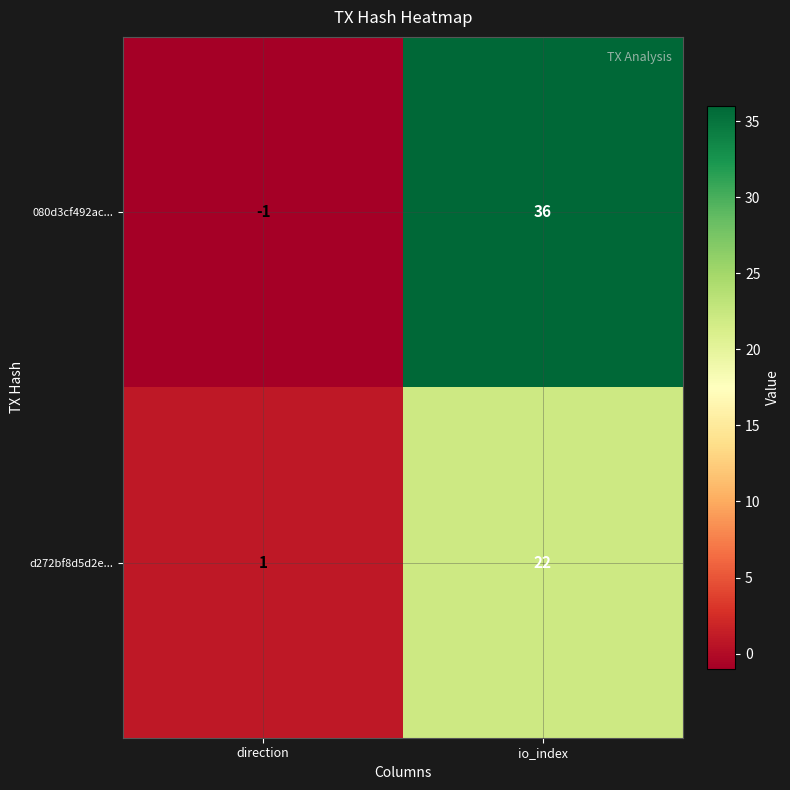

How many distinct data groups are displayed?

2